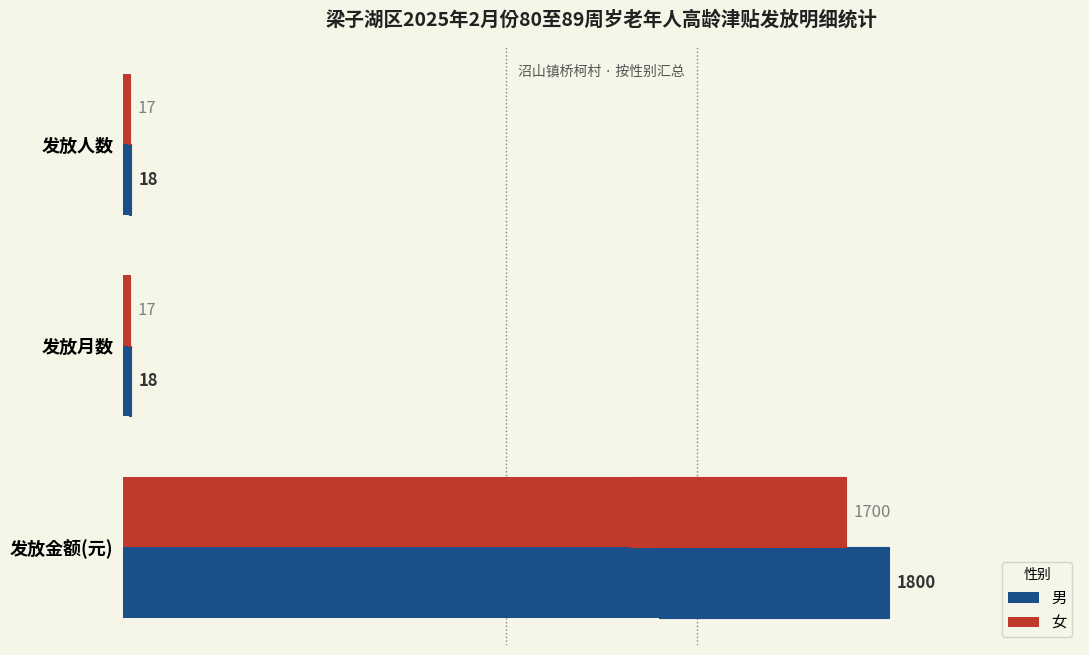

What is the average value of the 女 series?

578